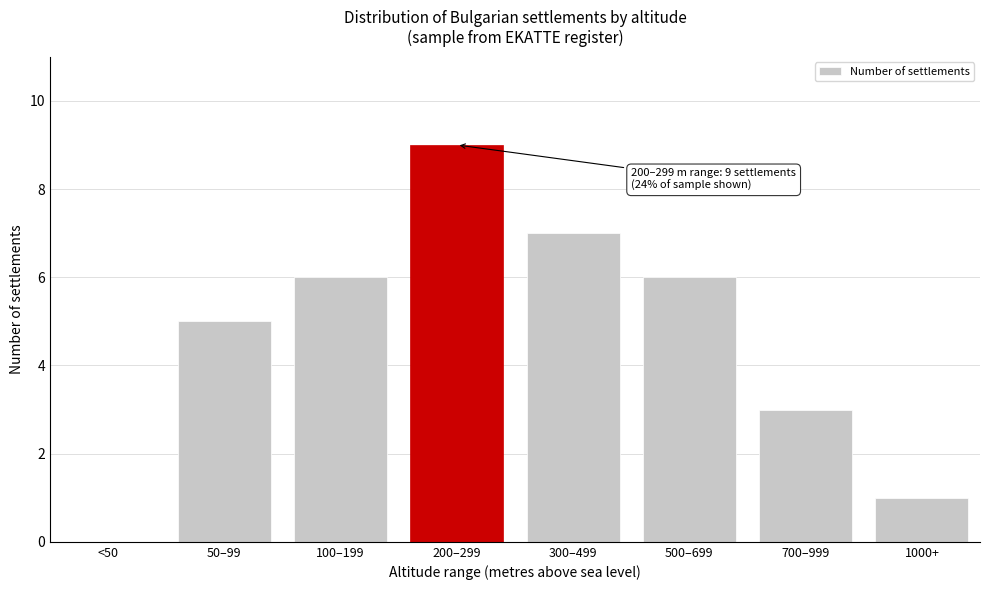

Reading left to right, list all the values displayed in this chart.

<50=0	50–99=5	100–199=6	200–299=9	300–499=7	500–699=6	700–999=3	1000+=1